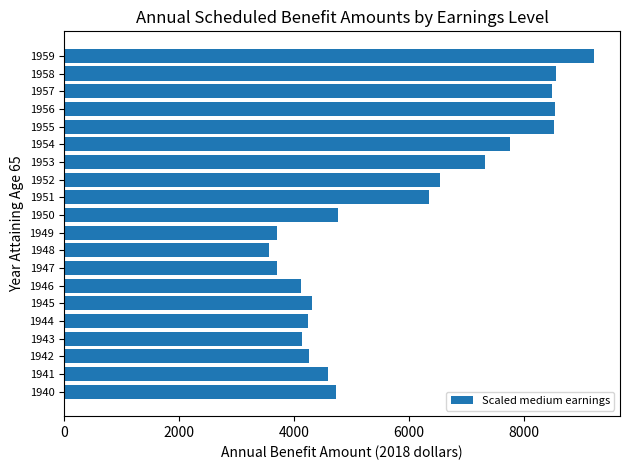

Between 1948 and 1953, which is larger?

1953